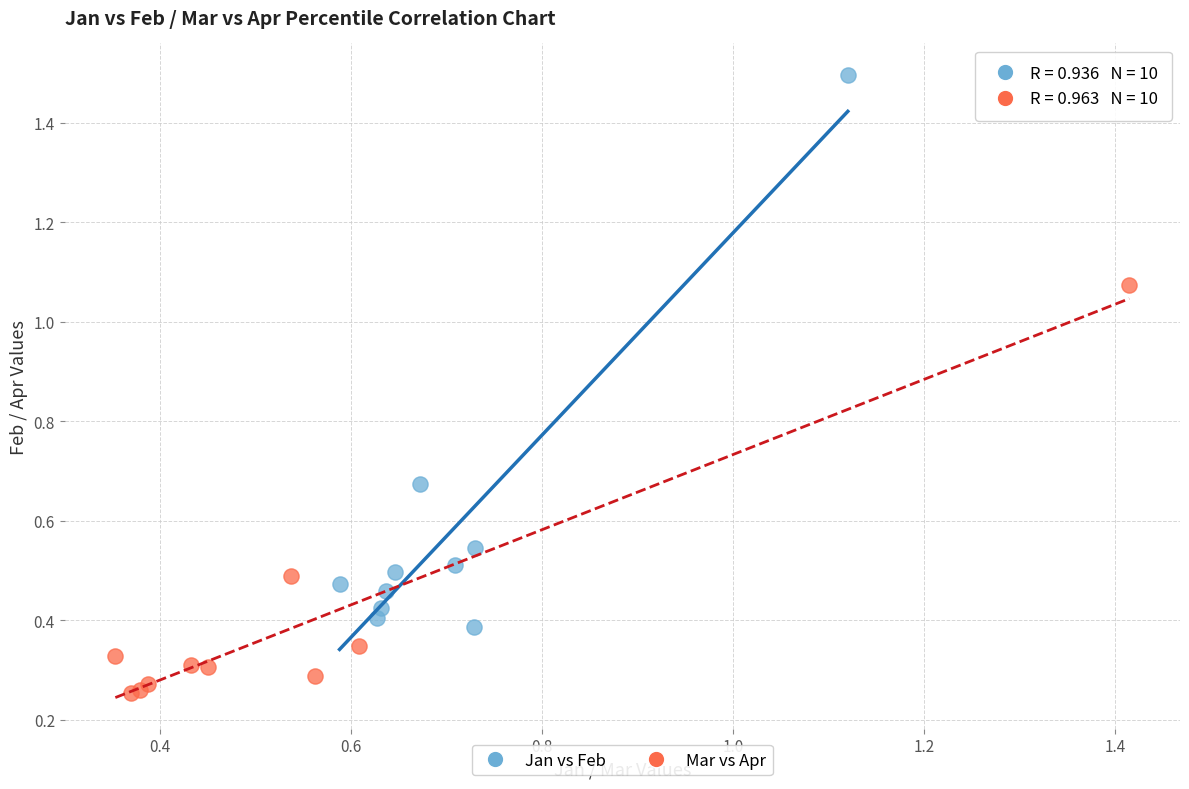

Which series has the widest spread of Y values?

Jan vs Feb